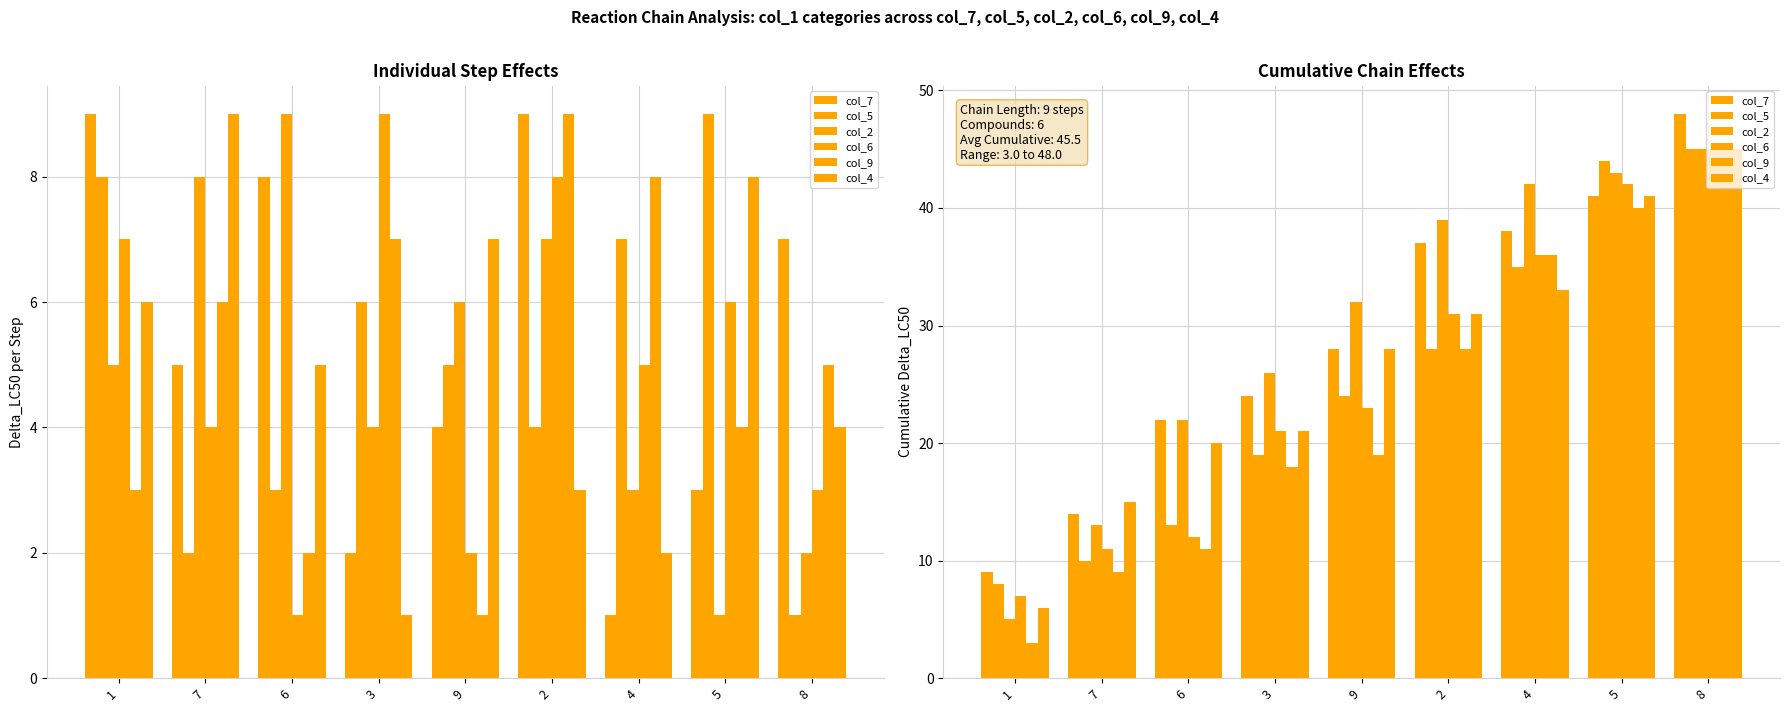

The col_5 series shows 21 at 6. True or false?

False